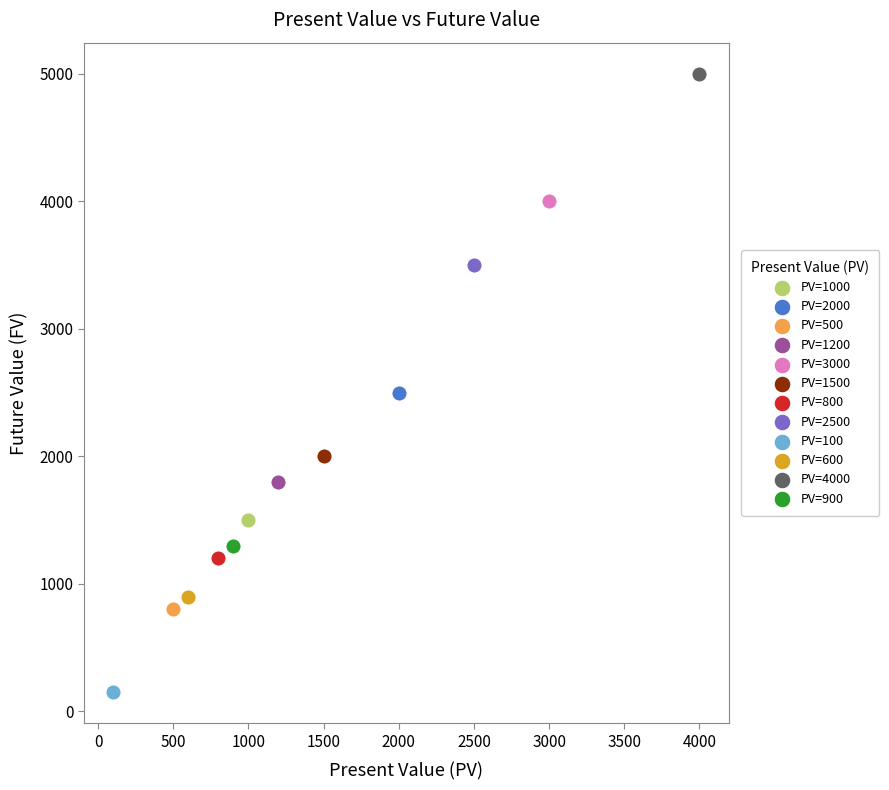

Which series contains the lowest Y value?

PV=100